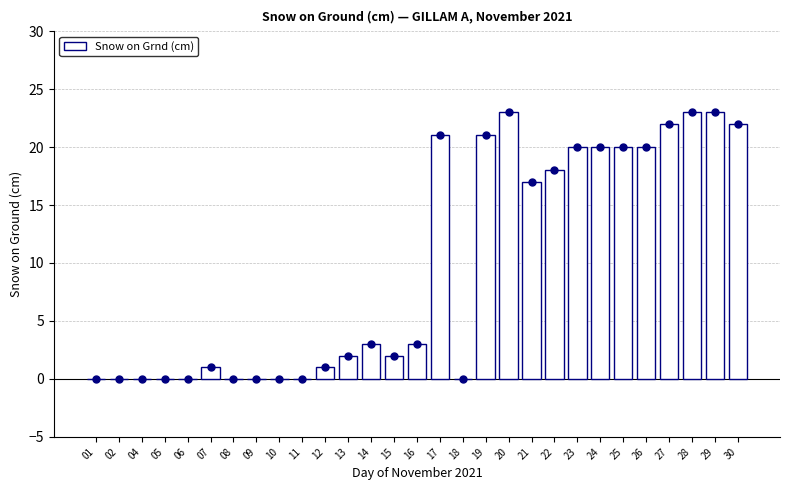

How many values are above zero?

19